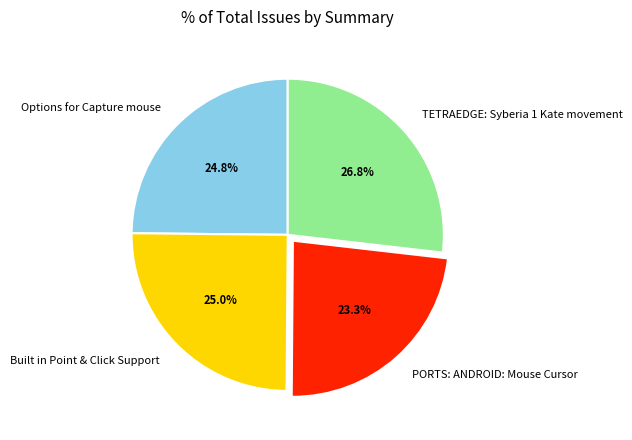

Which has a higher value, PORTS: ANDROID: Mouse Cursor or Options for Capture mouse?

Options for Capture mouse